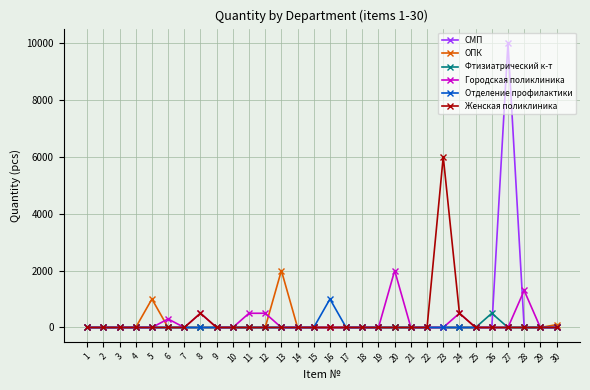

Is this an area chart (filled region under the line)?

No